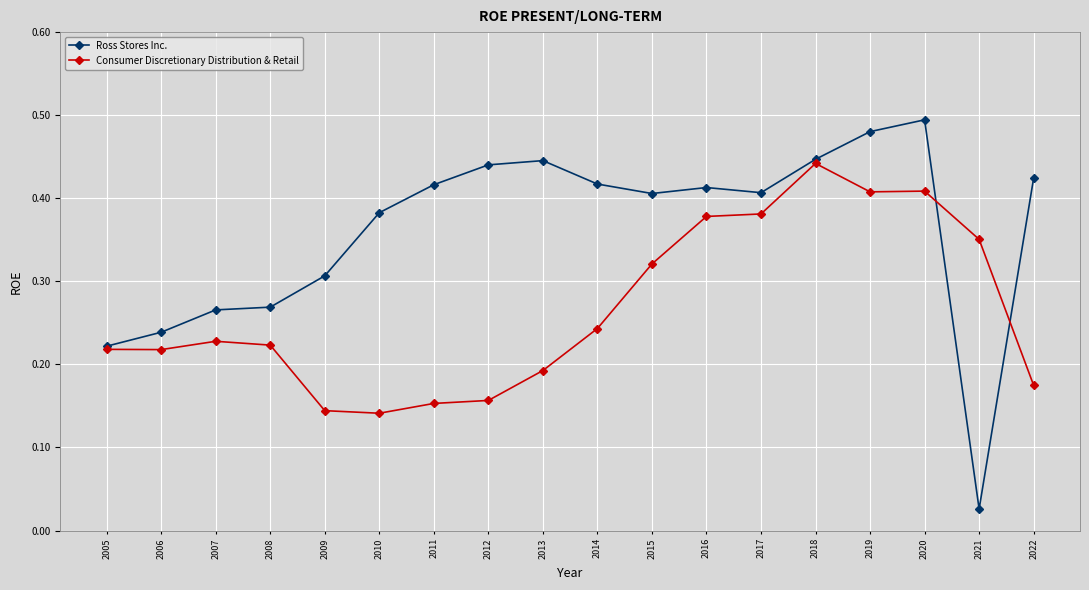

Rank the series by their maximum value, from highest to lowest.

Ross Stores Inc., Consumer Discretionary Distribution & Retail